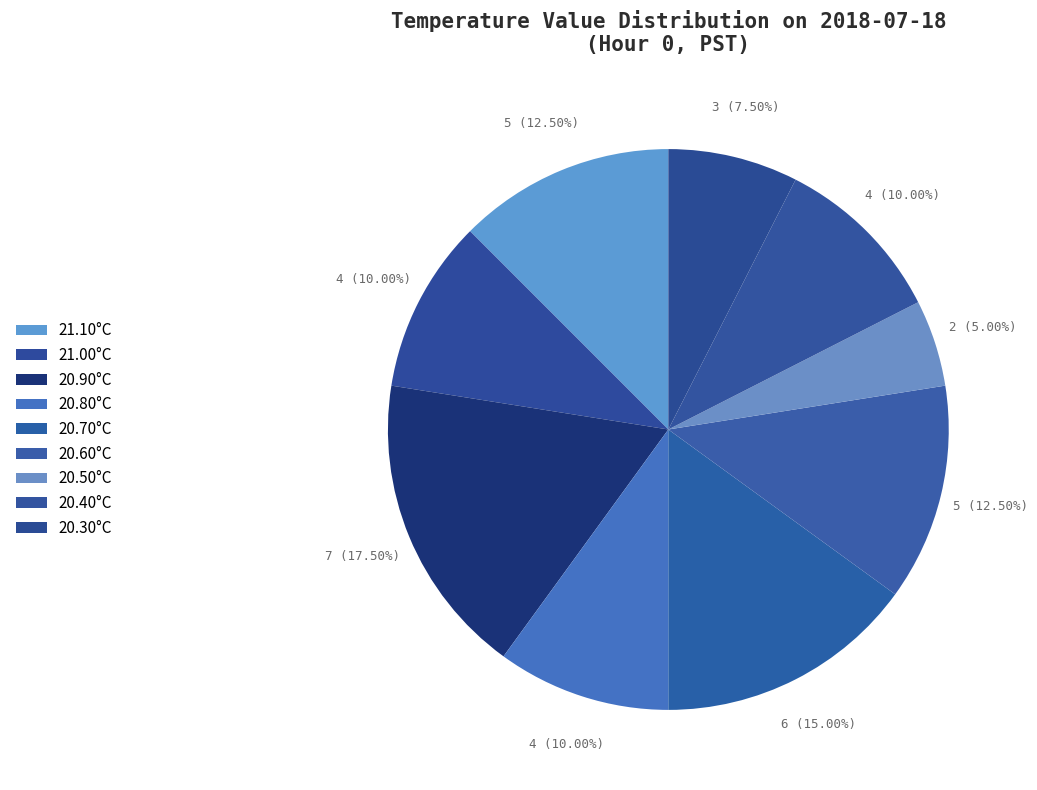

Count the number of slices in the pie.

9